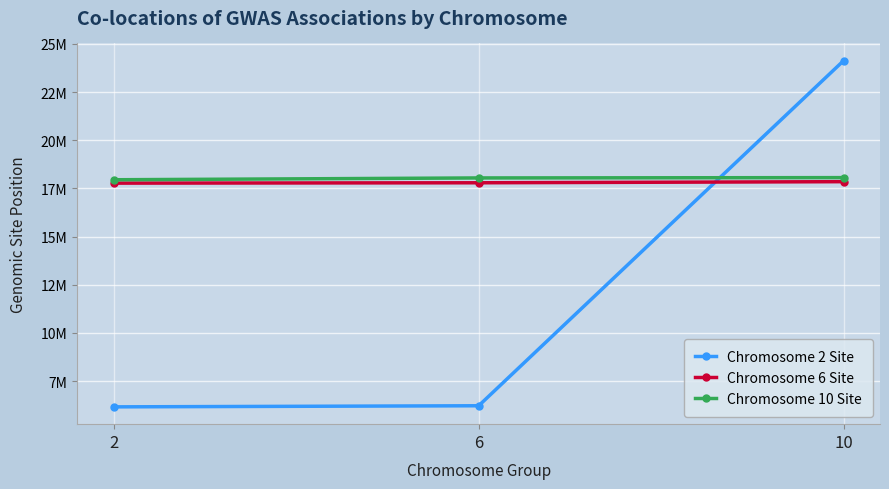

Does the chart display data point markers on the line(s)?

Yes